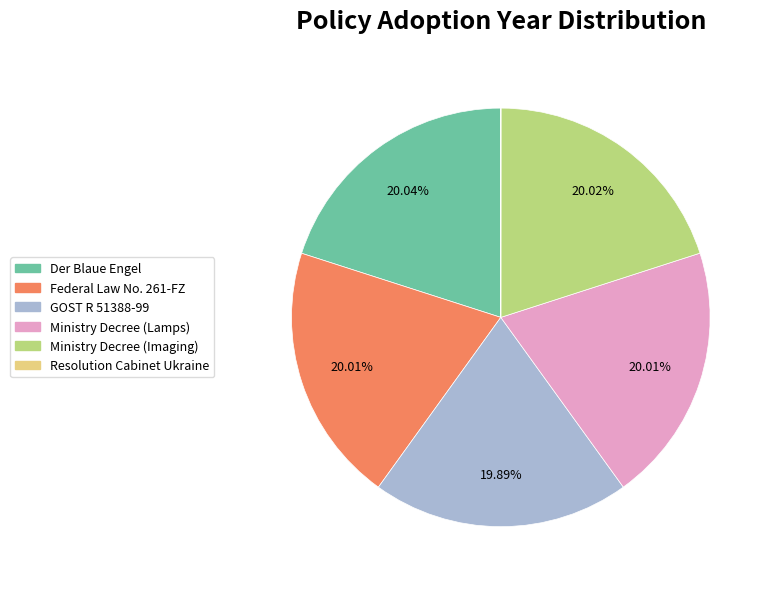

Combined, do Der Blaue Engel and Ministry Decree (Lamps) account for over 50%?

No